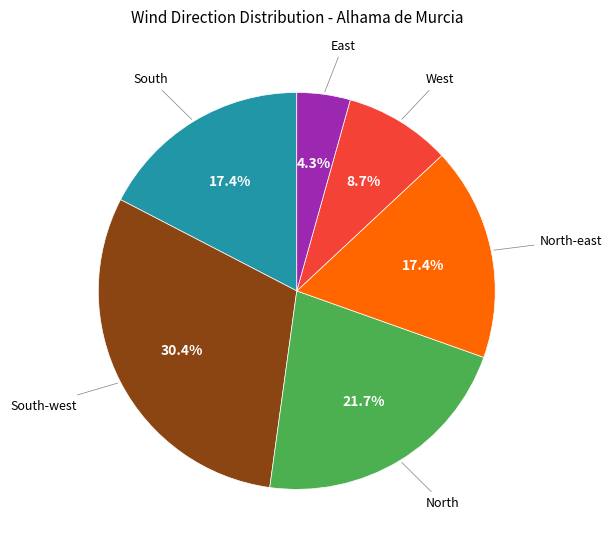

Is there a majority slice in this chart?

No